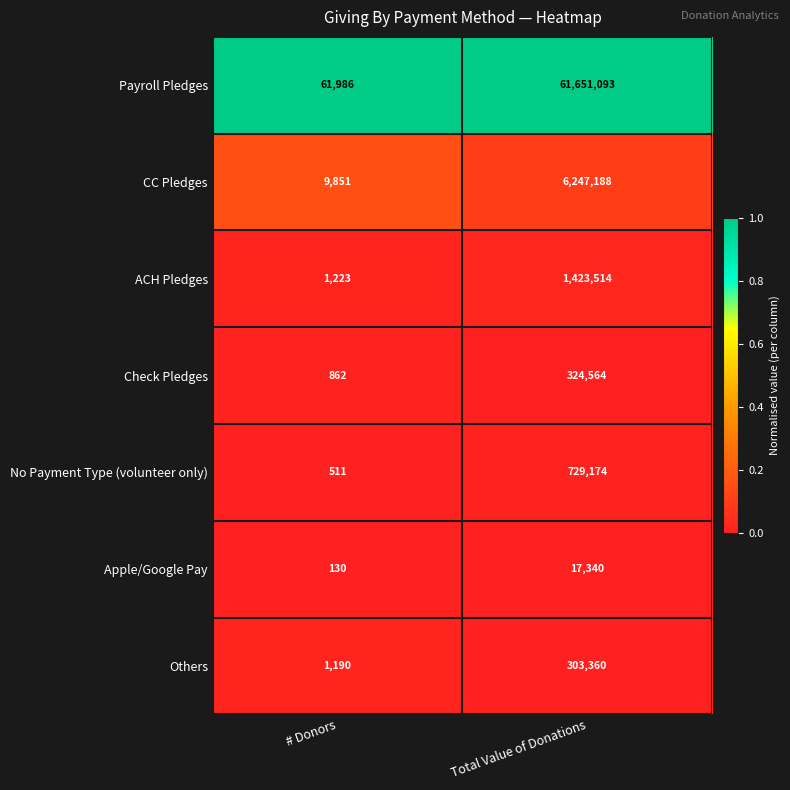

At which category does the chart reach its peak across all series?

Total Value of Donations